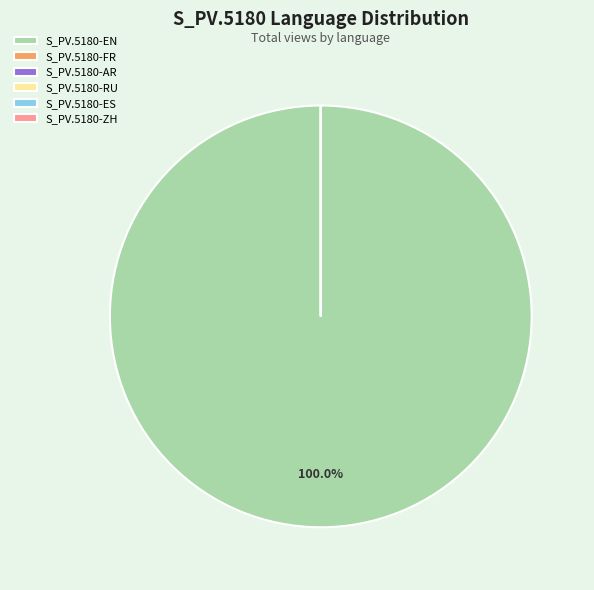

Which category accounts for the majority?

S_PV.5180-EN